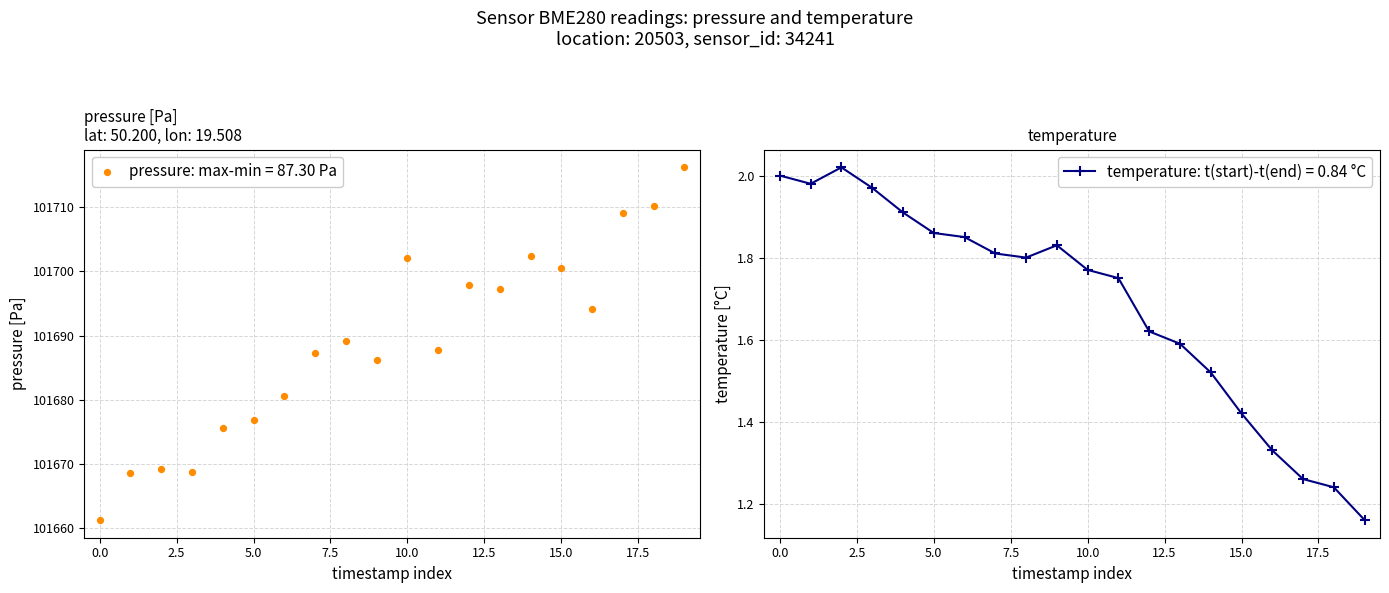

True or false: temperature: t(start)-t(end) = 0.84 °C has more than 0 interior local peaks.

True